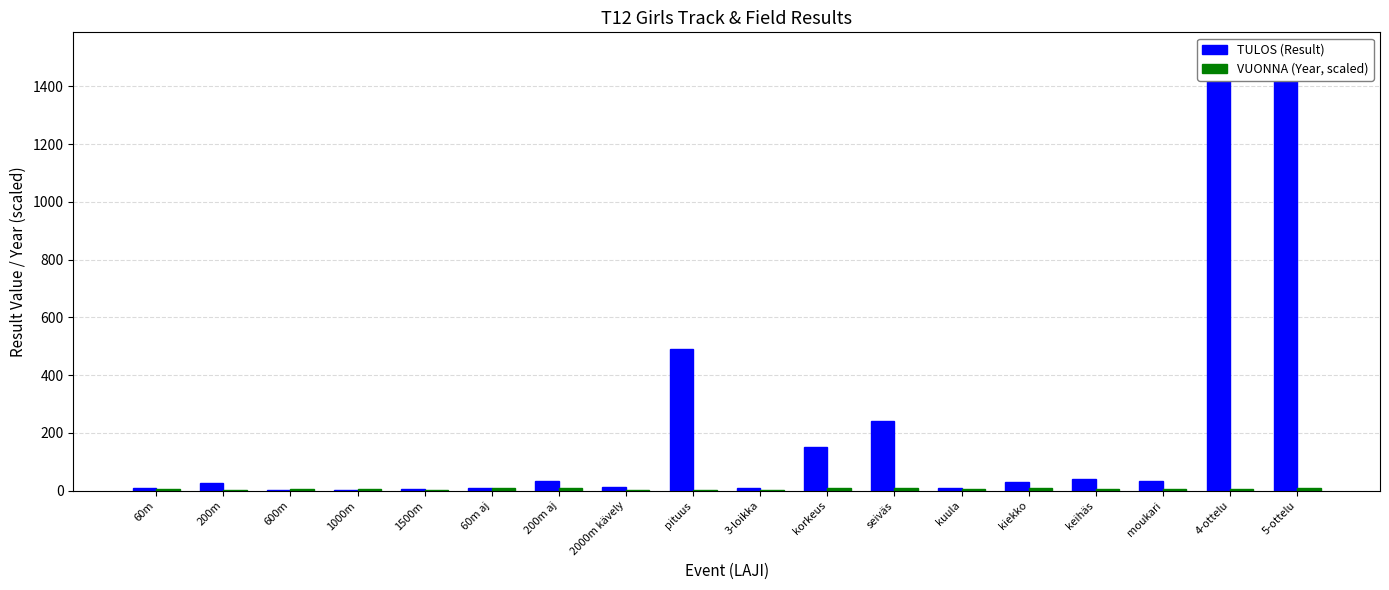

Where is VUONNA (Year, scaled) nearest to the value 5?

600m